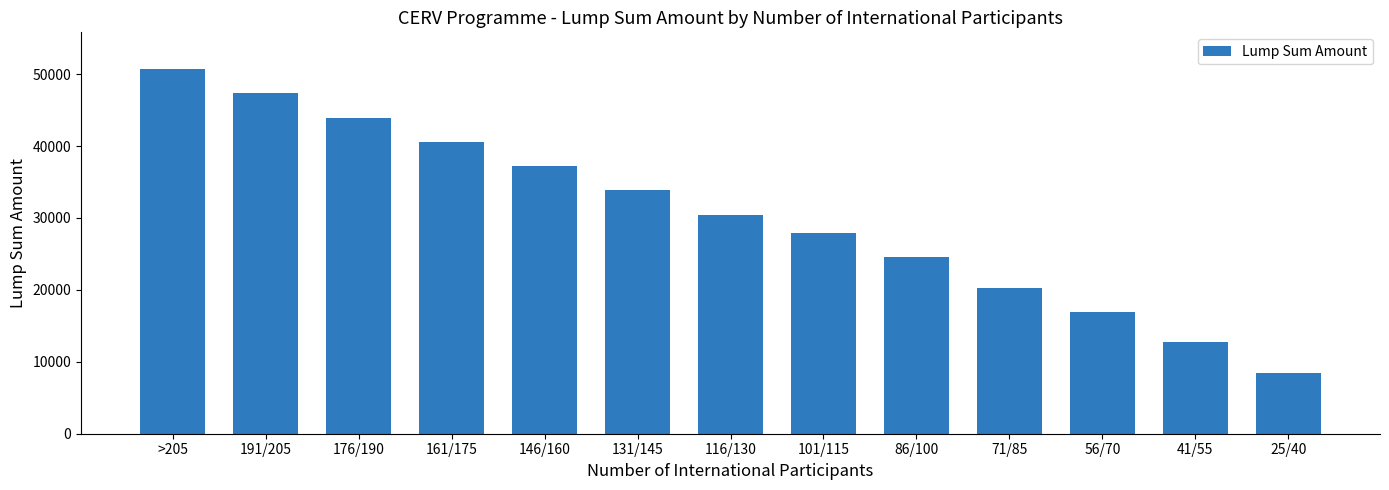

Does the chart contain any negative values?

No